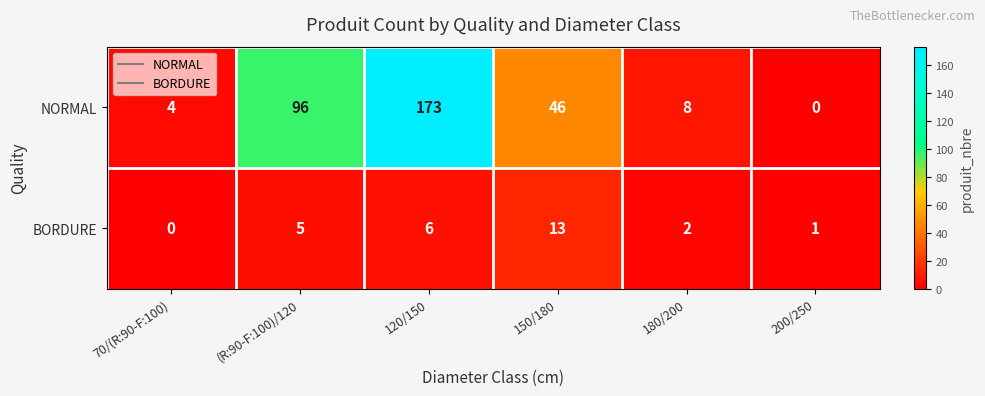

Reading left to right, extract all data points from this chart.

NORMAL: 4	96	173	46	8	0
BORDURE: 0	5	6	13	2	1